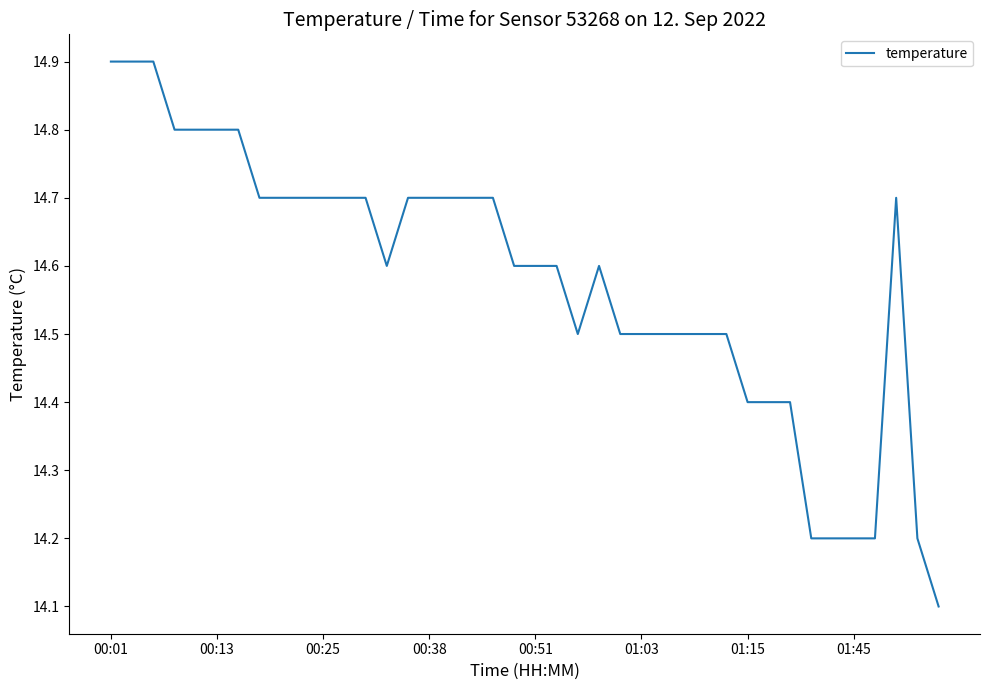

Does the chart have visible grid lines?

No